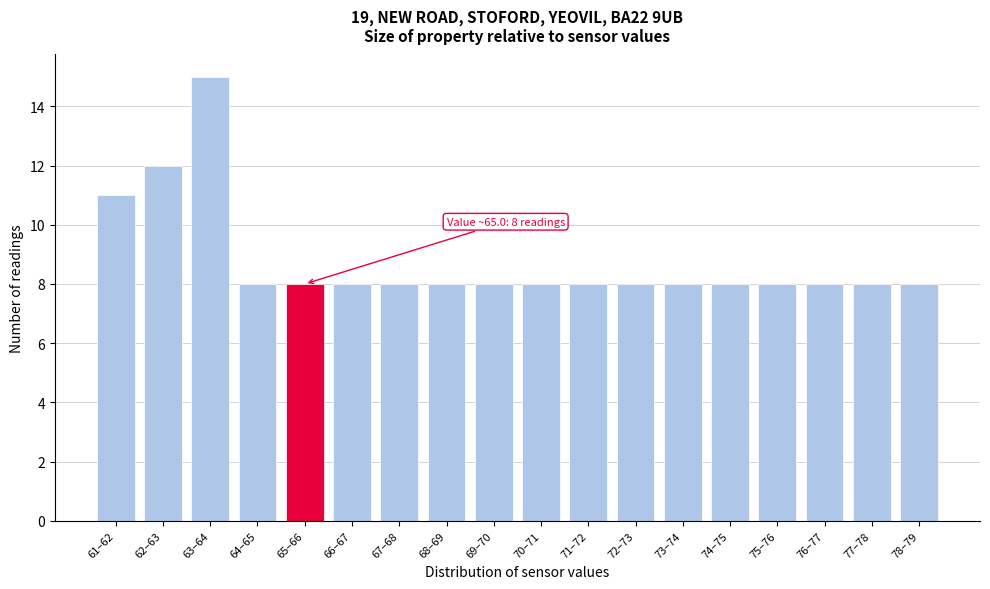

Reading right to left, transcribe all the data shown in this chart.

8	8	8	8	8	8	8	8	8	8	8	8	8	8	8	15	12	11